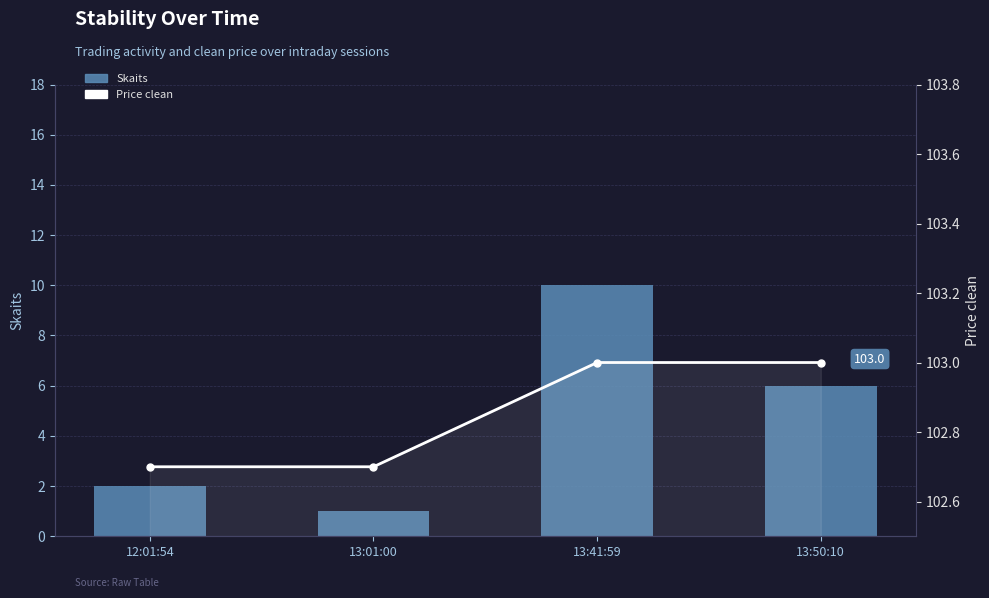

Is the value of Price clean at 13:41:59 greater than the value of Skaits at 13:50:10?

Yes